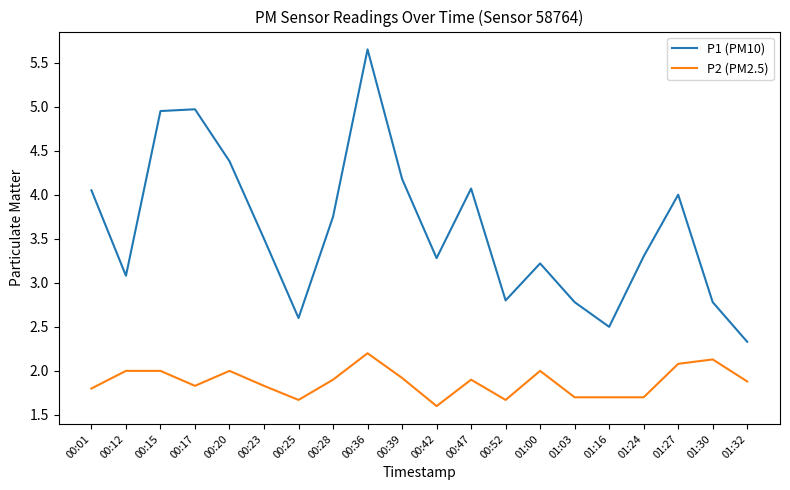

True or false: P1 (PM10) has more than 2 interior local peaks.

True